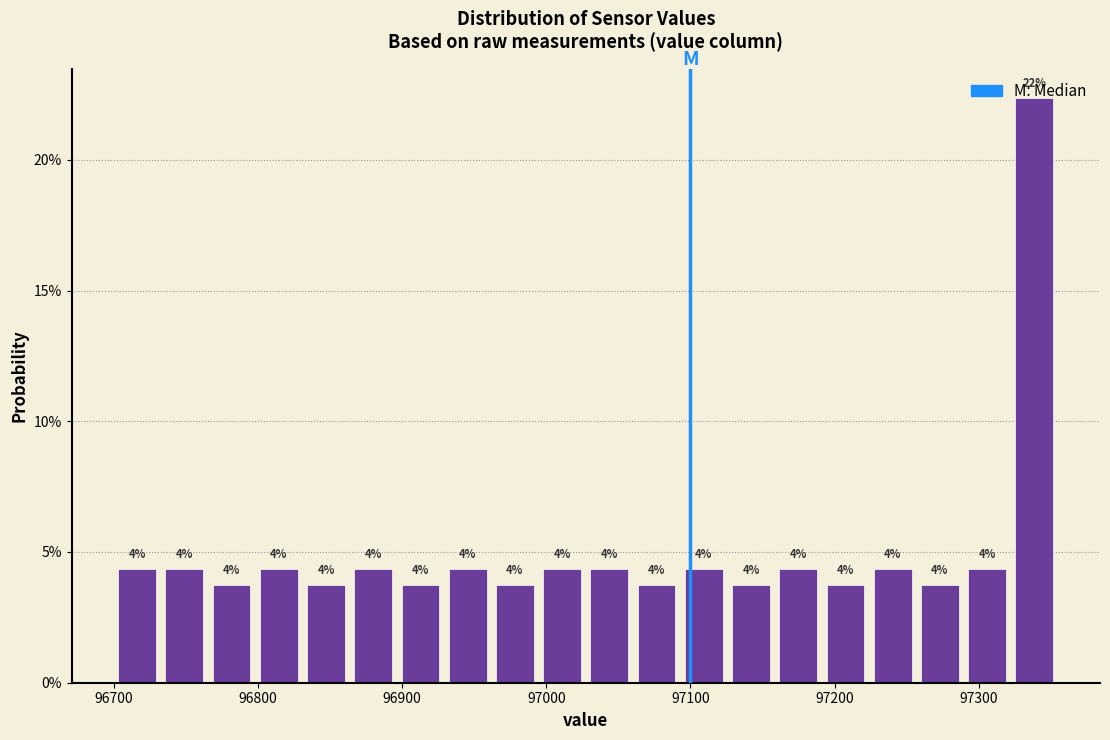

Around what value on the x-axis is the tallest bar? Give the approximate position of its centre, as read against the axis.

97340